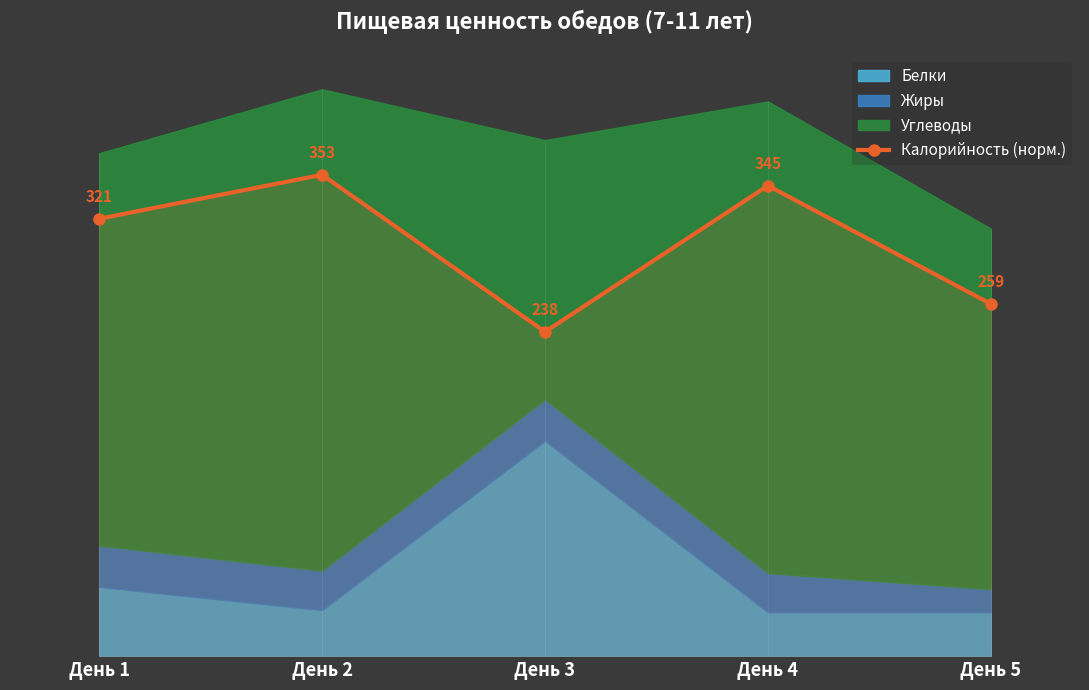

What is the value of the 4th point from the left?

65.6